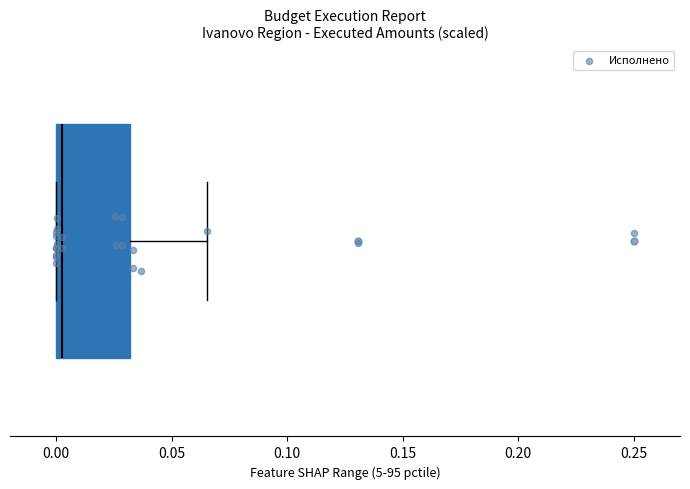

Where does the right whisker of the box end on the x-axis? The values are not printed on the chart, so give them approximately, as read against the axis.

0.065